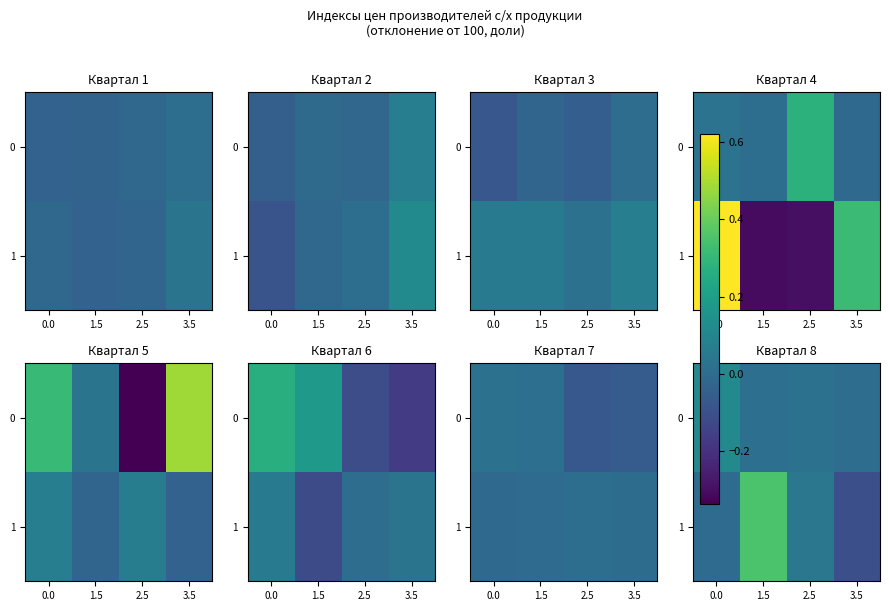

At how many categories does at least one series exceed 0?

4